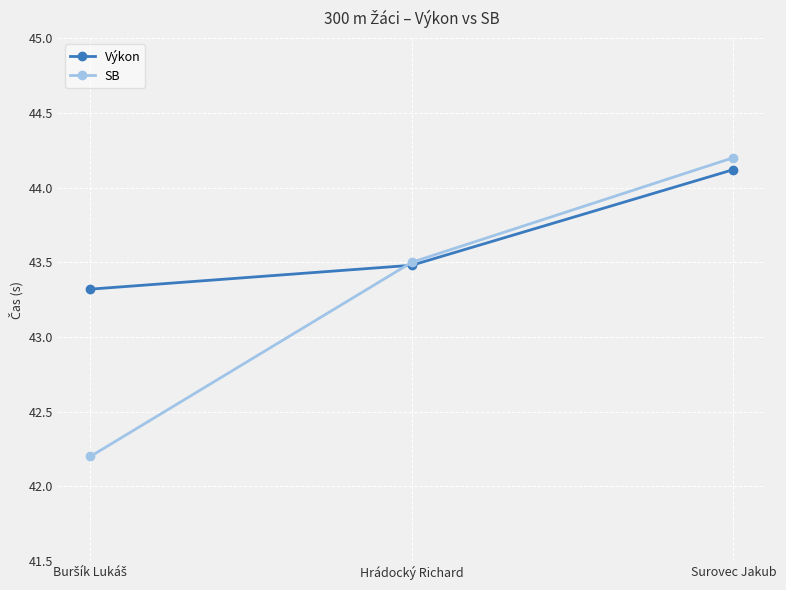

At how many categories does at least one series exceed 43?

3